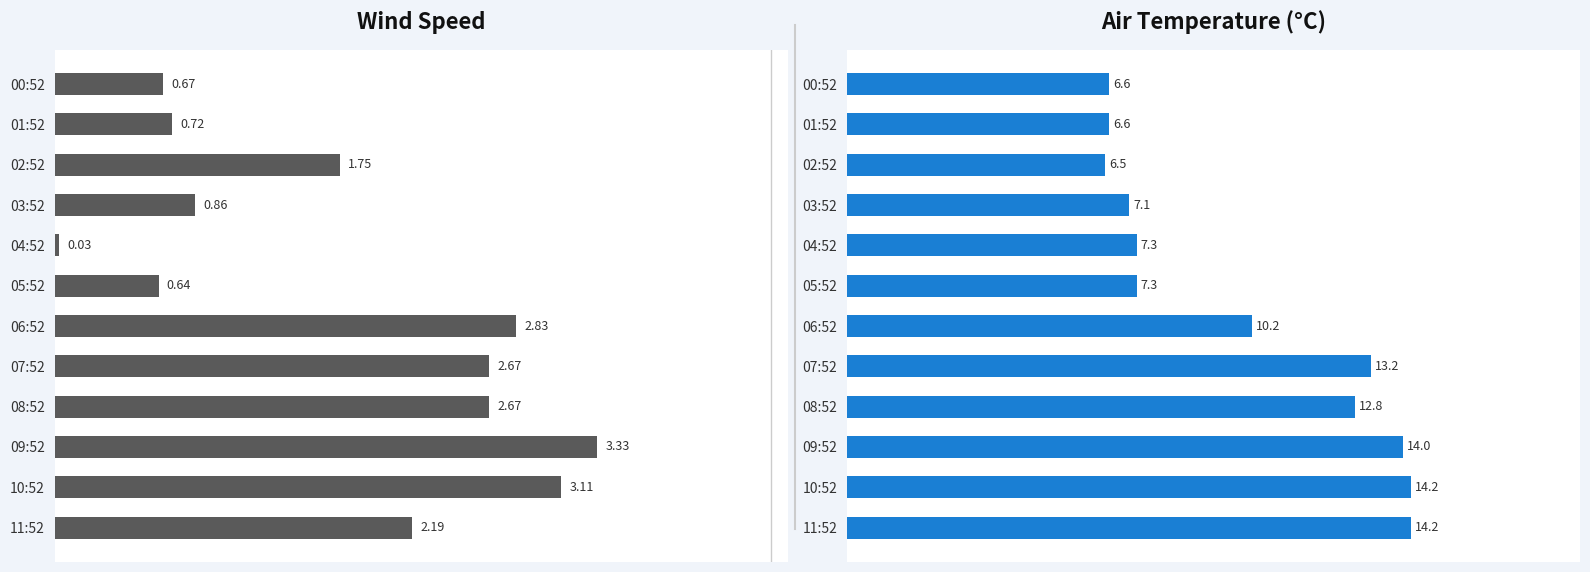

What is the spread (max minus min) of values at 00:52?

5.9